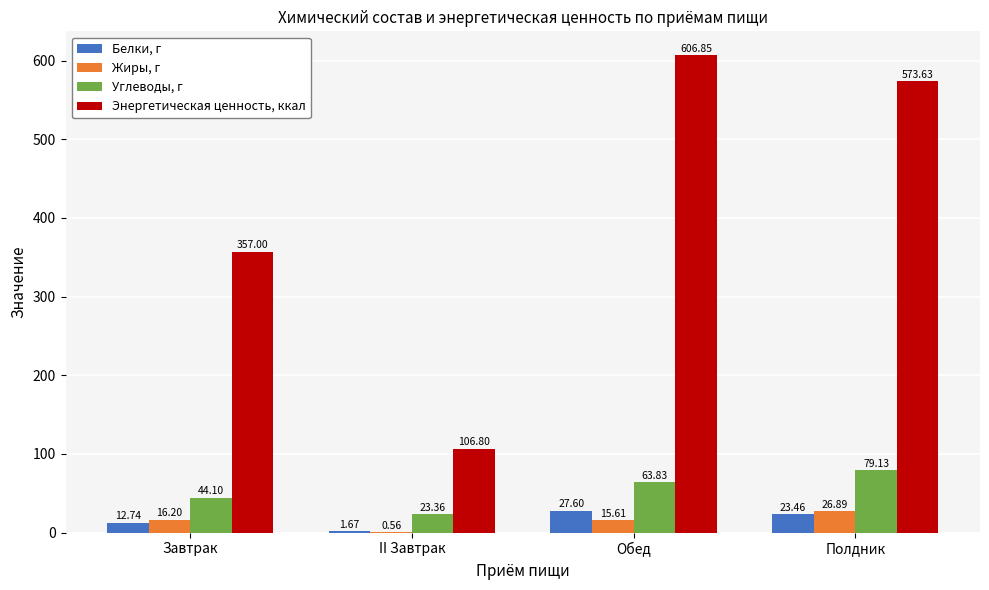

What is the total value across all series at II Завтрак?

132.4